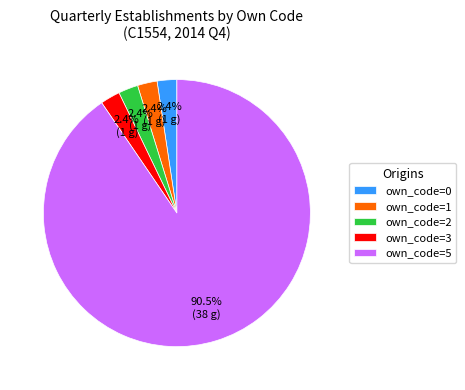

Which slice is the largest?

own_code=5